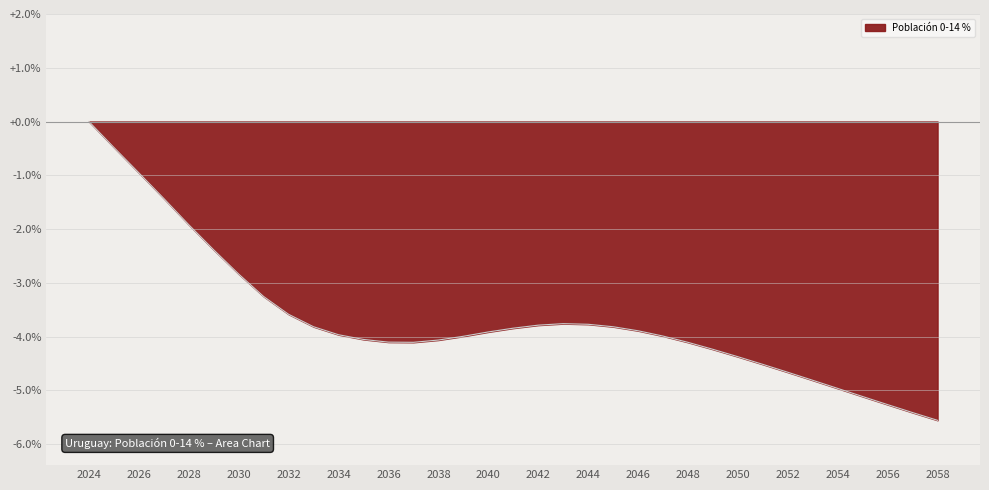

Is it true that the value at 2048 is -7.1?

False